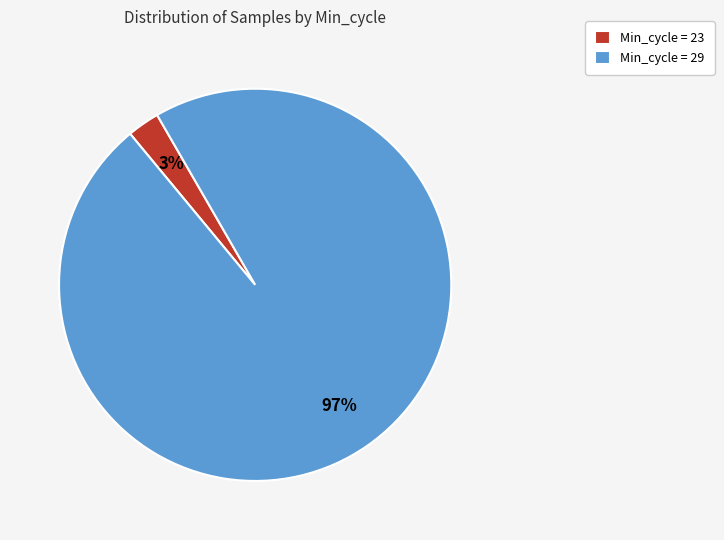

What is the largest slice in the pie chart?

Min_cycle = 29